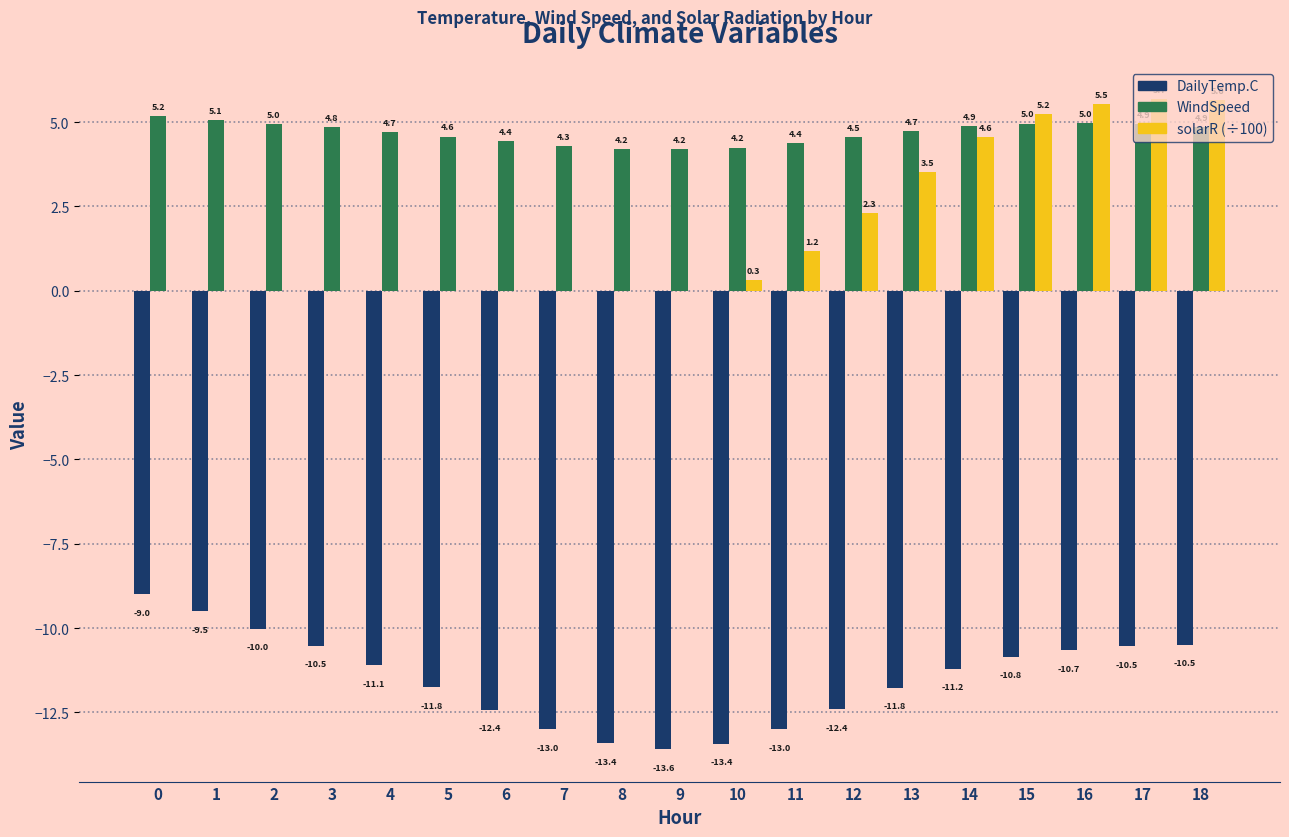

What is the greatest value displayed?

5.7